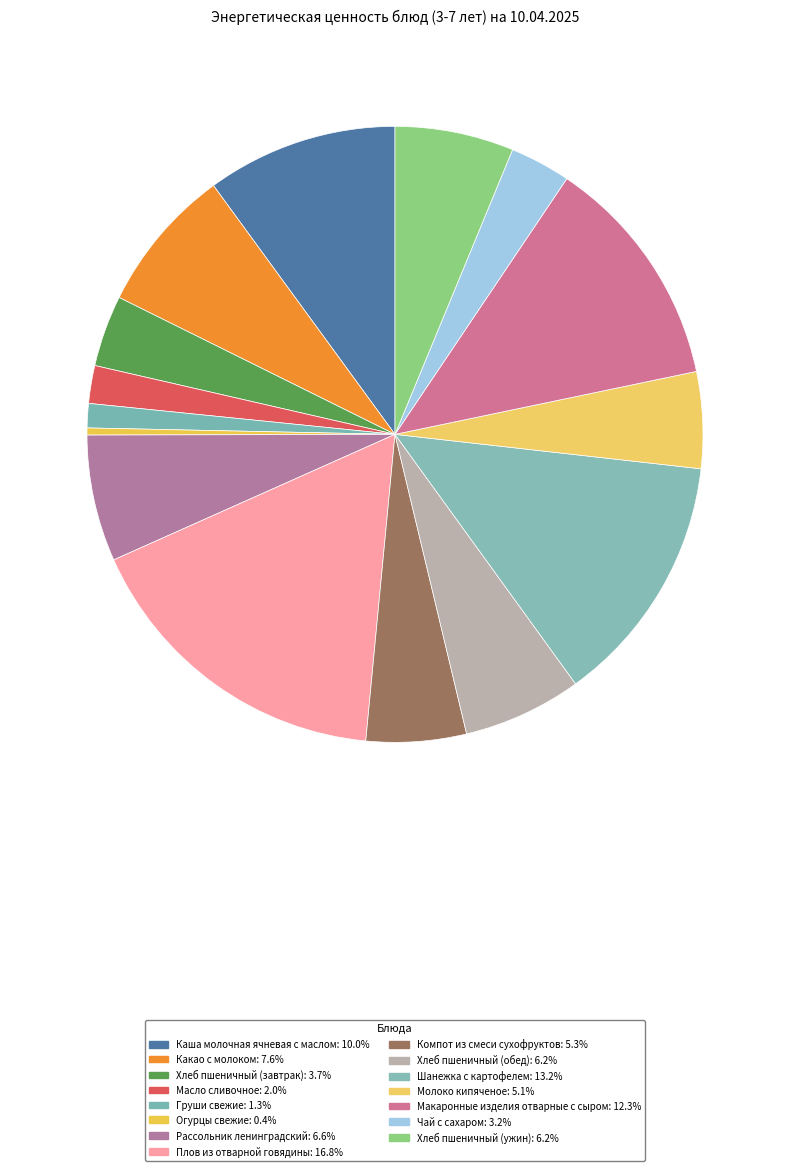

How many segments does this pie chart have?

15